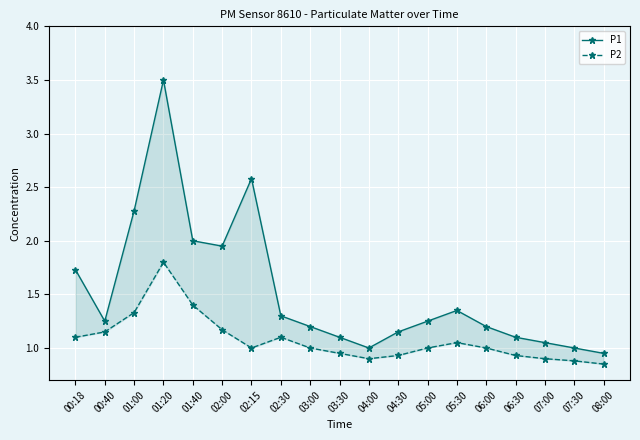

Reading left to right, extract all data points from this chart.

P1: 1.7	1.2	2.3	3.5	2.0	1.9	2.6	1.3	1.2	1.1	1.0	1.1	1.2	1.4	1.2	1.1	1.1	1.0	0.9
P2: 1.1	1.1	1.3	1.8	1.4	1.2	1.0	1.1	1.0	0.9	0.9	0.9	1.0	1.1	1.0	0.9	0.9	0.9	0.8